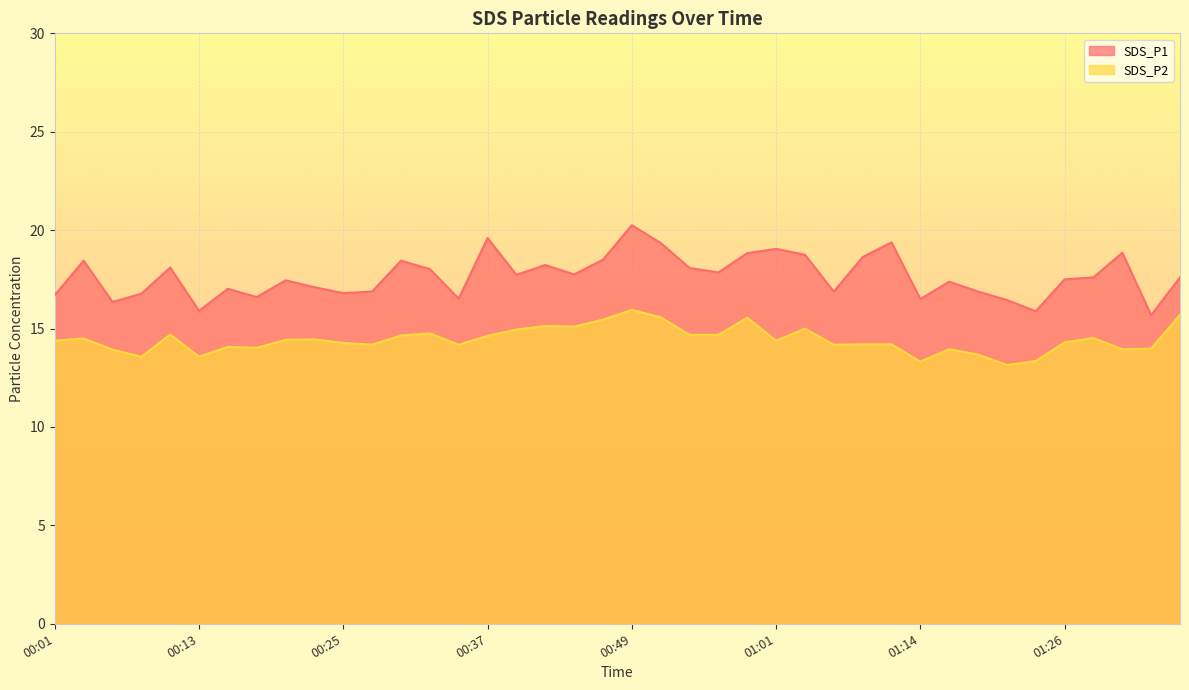

What is the total value across all series at 00:47?

34.0